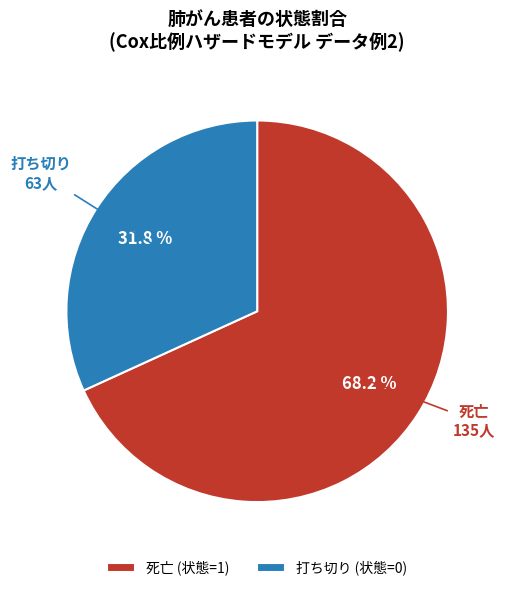

What is the total percentage of 死亡 (状態=1) and 打ち切り (状態=0)?

100.0%